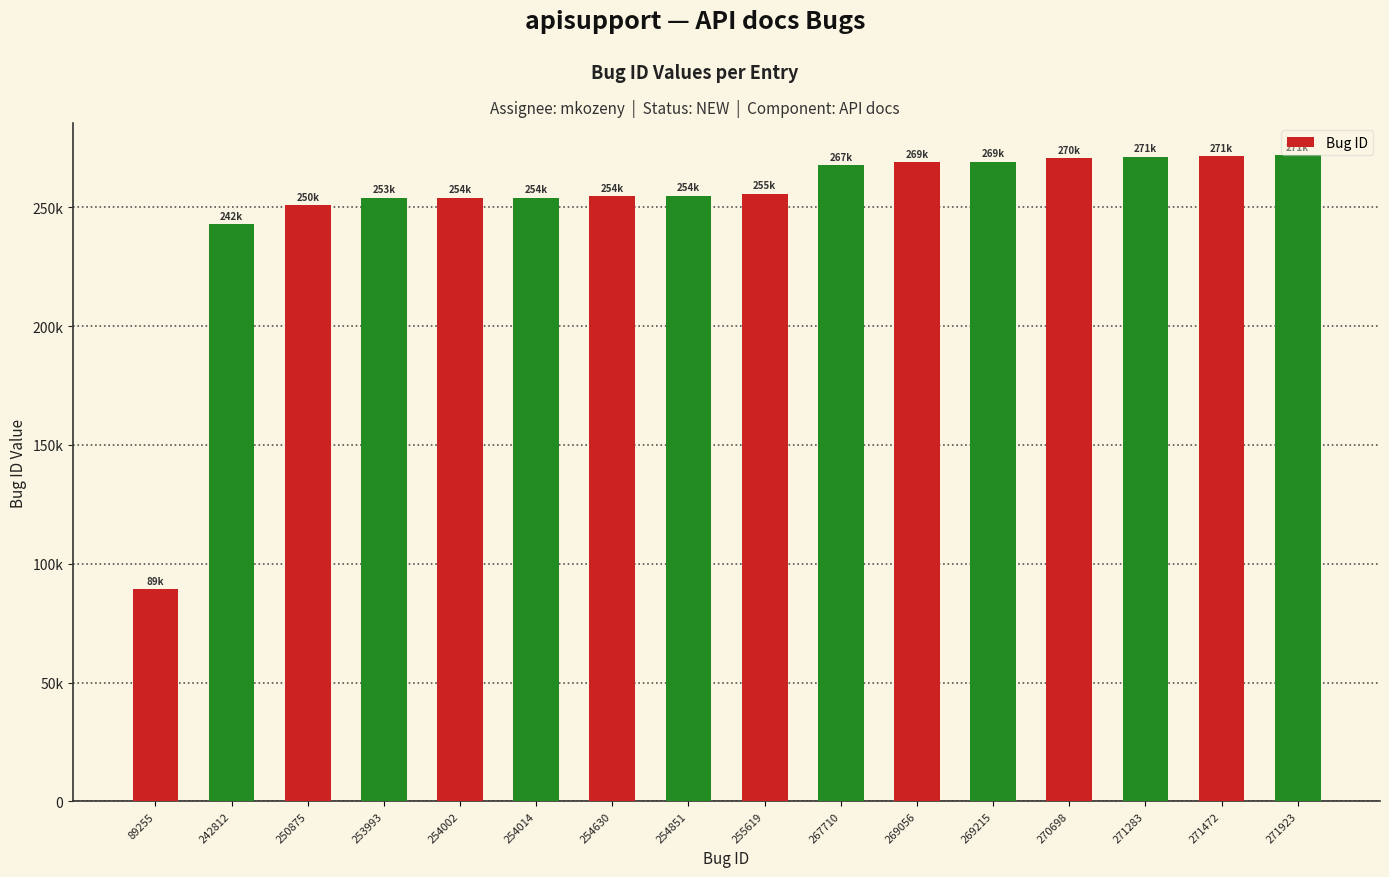

Are the bars horizontal?

No